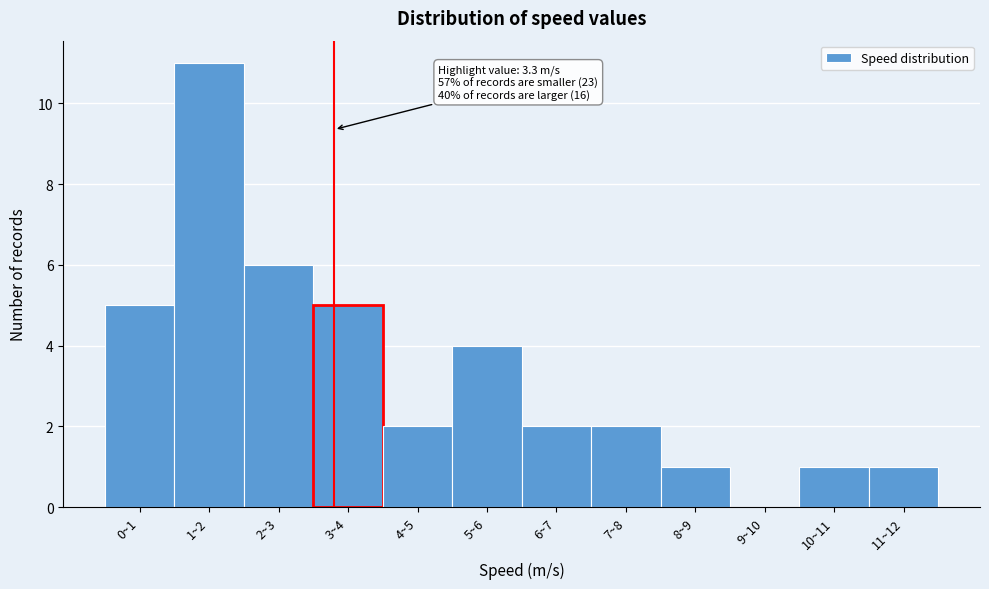

Reading left to right, transcribe all the data shown in this chart.

0~1=5	1~2=11	2~3=6	3~4=5	4~5=2	5~6=4	6~7=2	7~8=2	8~9=1	9~10=0	10~11=1	11~12=1